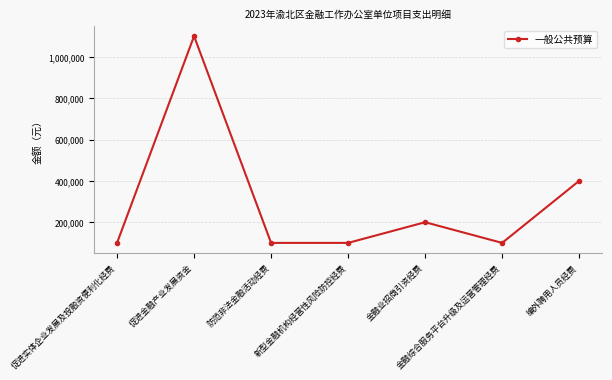

How many categories are shown in the chart?

7